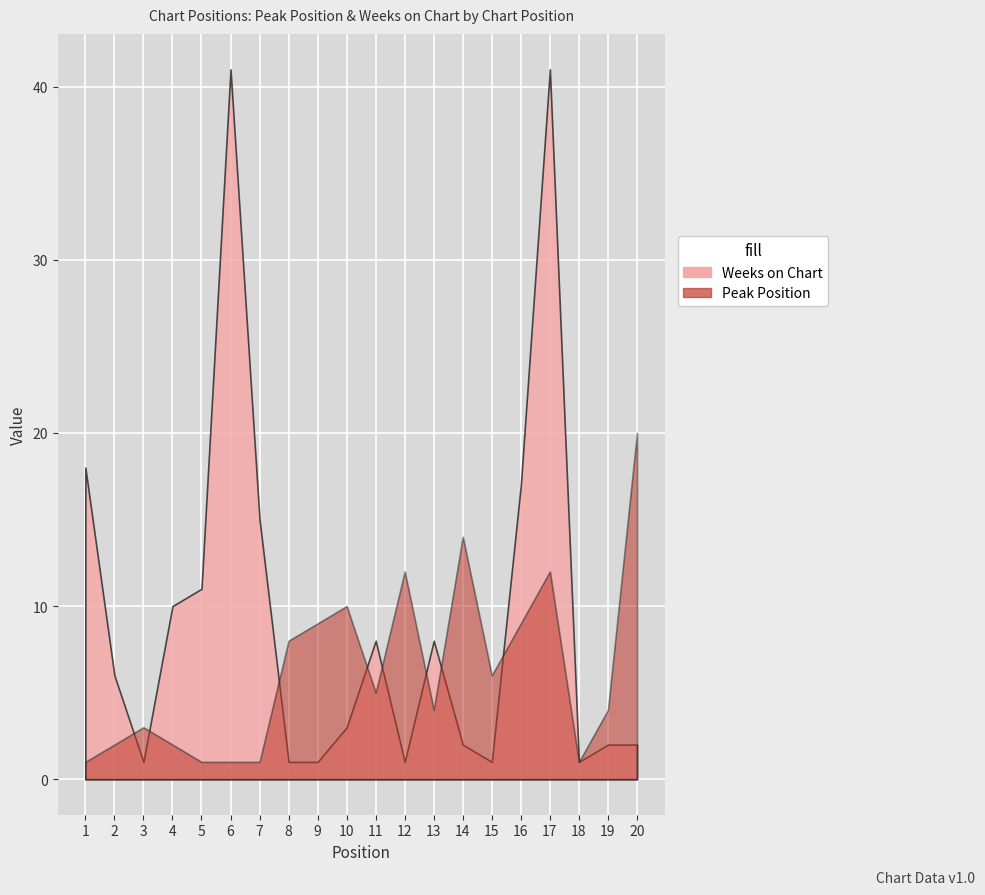

What is the difference between the maximum and minimum values in the Peak Position series?

19